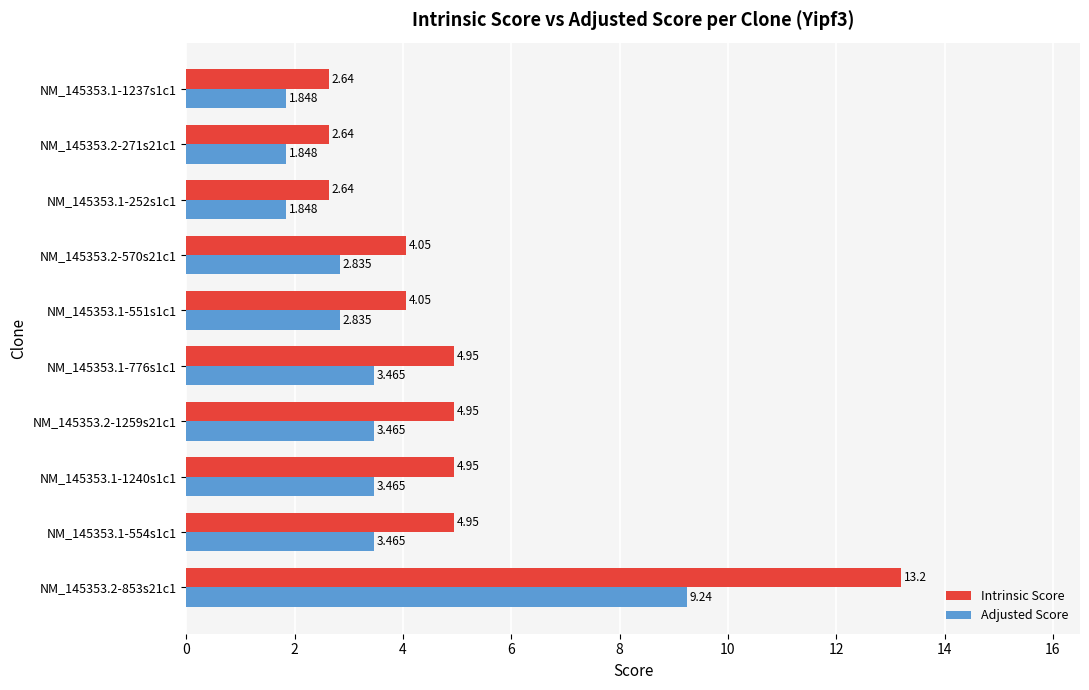

What is the sum of all Intrinsic Score values?

49.0